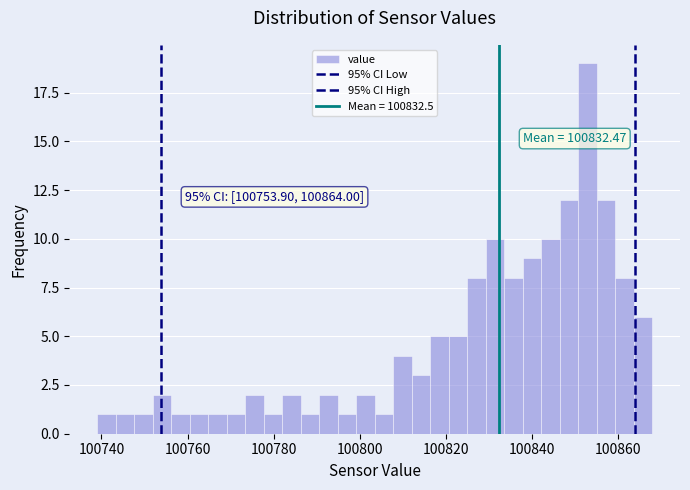

Read against the x-axis, roughly where is the centre of the tallest bar?

100852